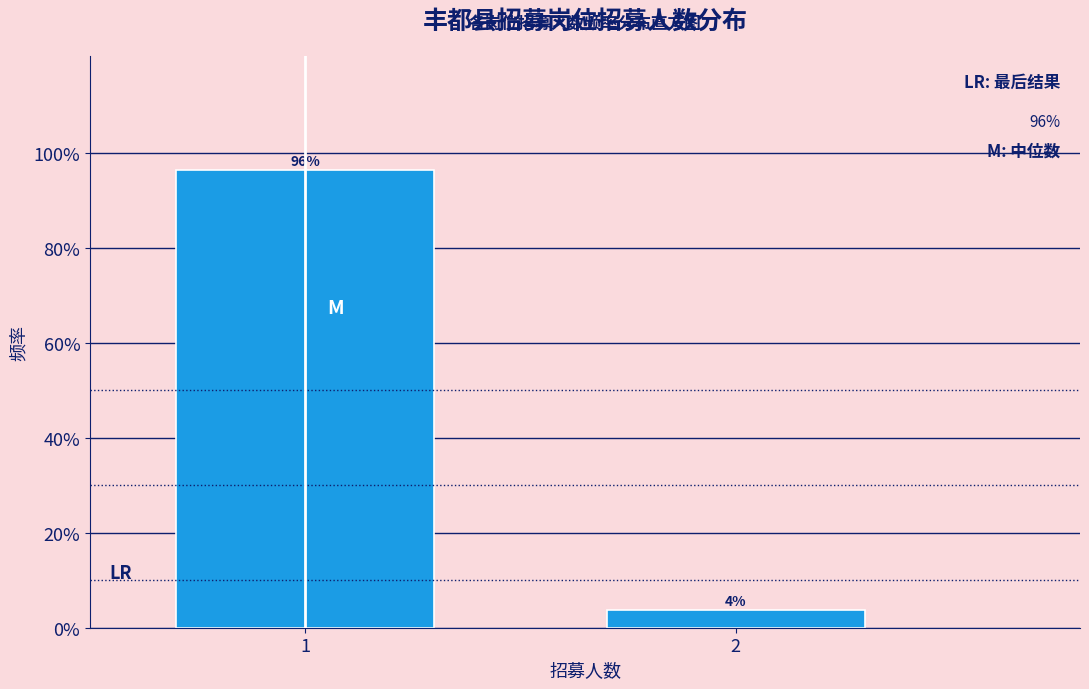

Does the chart contain any negative values?

No